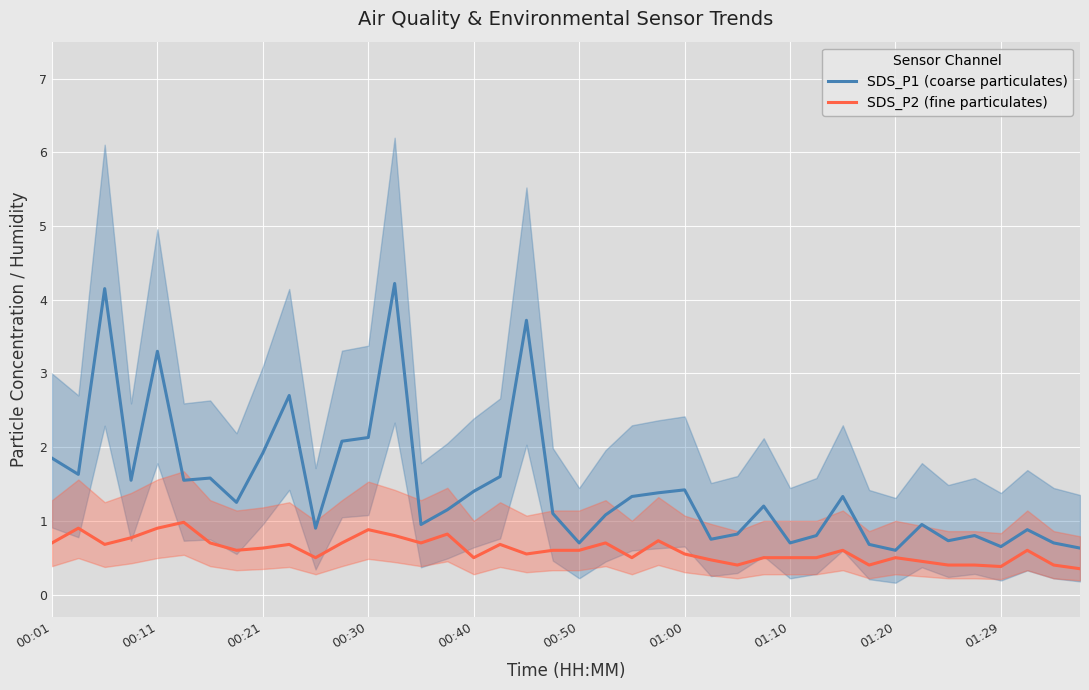

The SDS_P1 (coarse particulates) series shows 0.7 at 01:29. True or false?

True